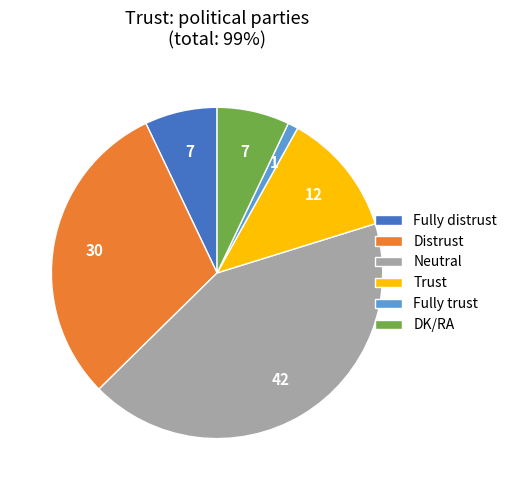

Does any single category account for the majority?

No